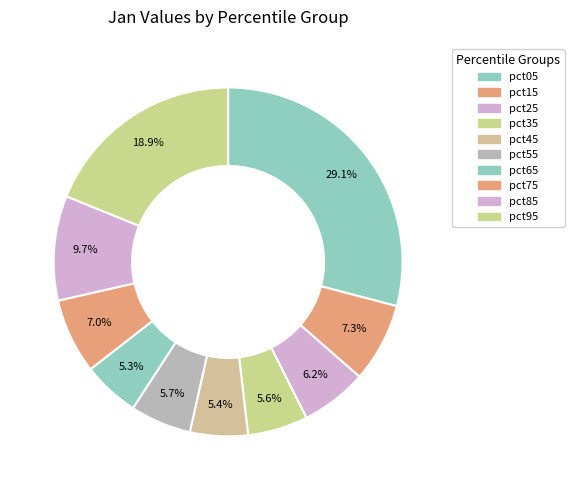

What is the total percentage of pct65 and pct45?

10.6%